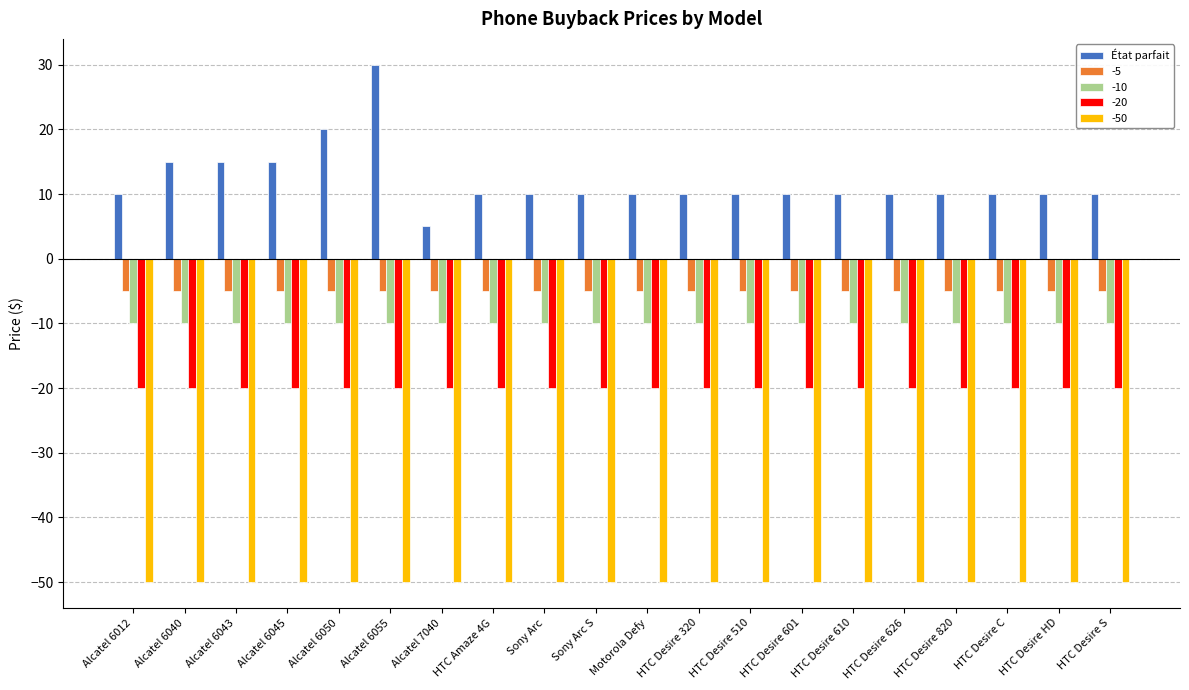

What is the label of the 15th bar from the left?

HTC Desire 610